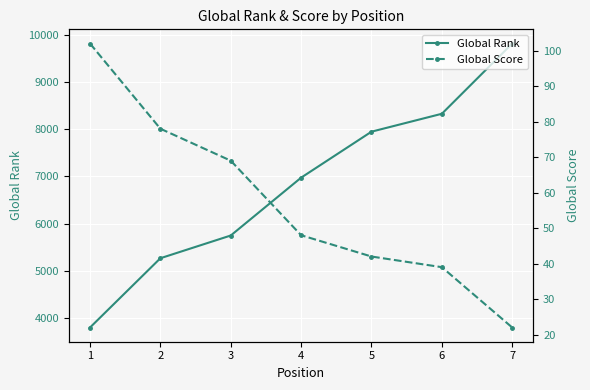

What is the value of the Global Rank point at the 5th from the left?

7948